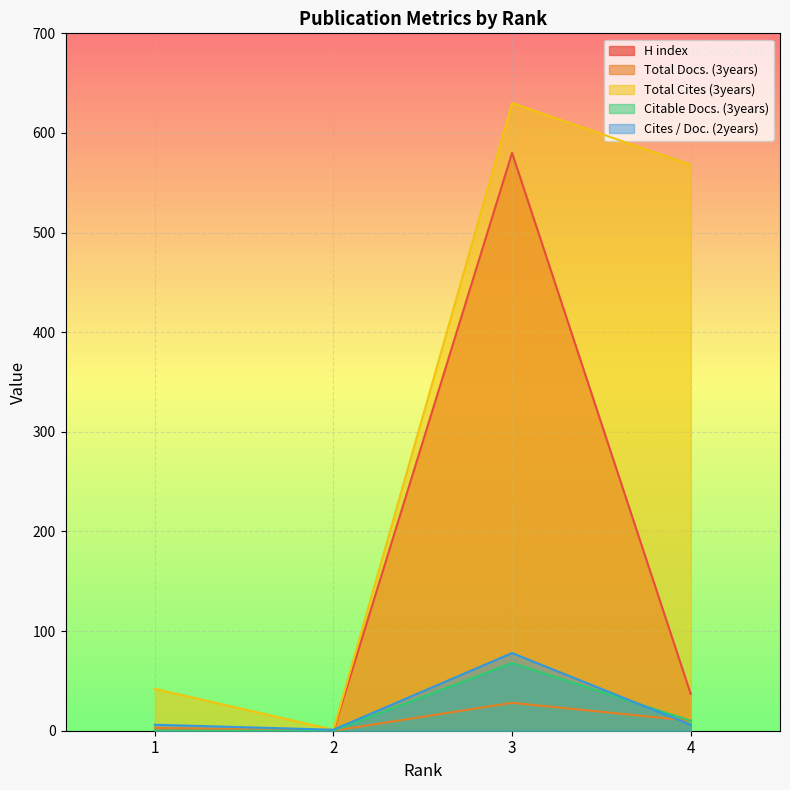

List the series in order of their peak value, highest first.

Total Cites (3years), H index, Cites / Doc. (2years), Citable Docs. (3years), Total Docs. (3years)